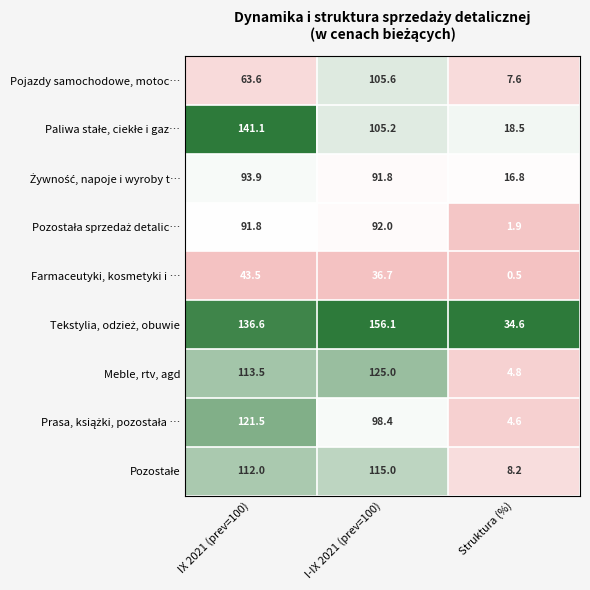

What is the difference between the highest and lowest values at IX 2021 (prev=100)?

97.6